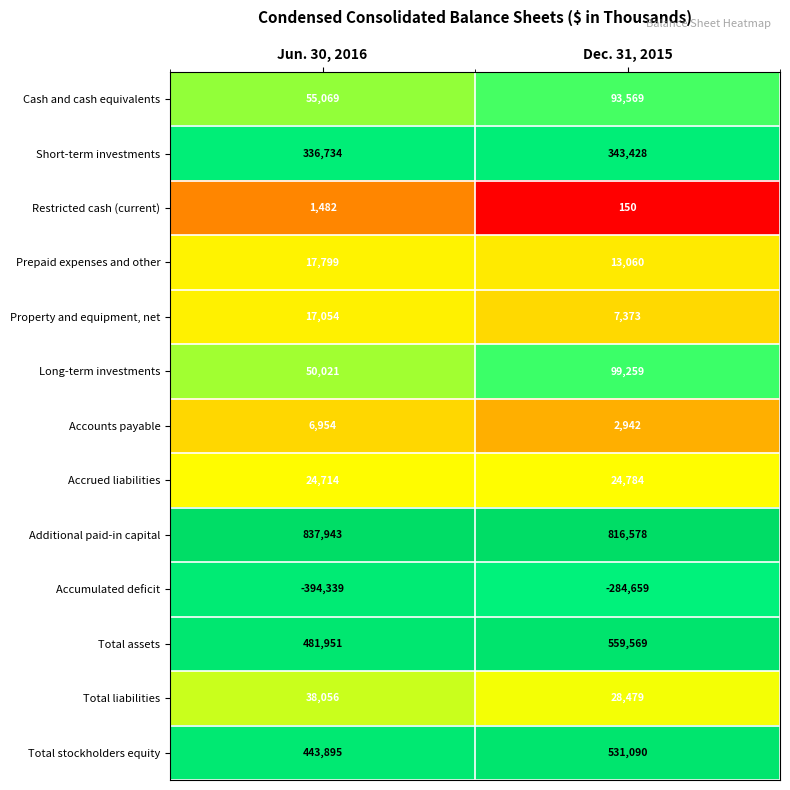

Is it true that Long-term investments equals 77959 at Jun. 30, 2016?

False